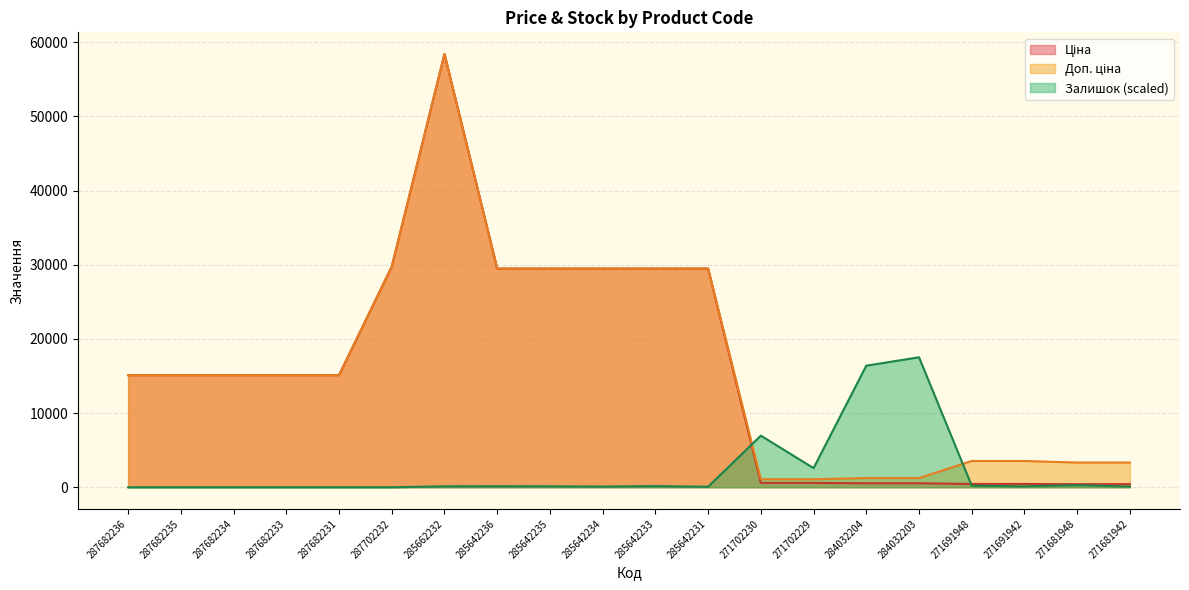

Is the value of Ціна at 287702232 greater than the value of Залишок at 287702232?

Yes